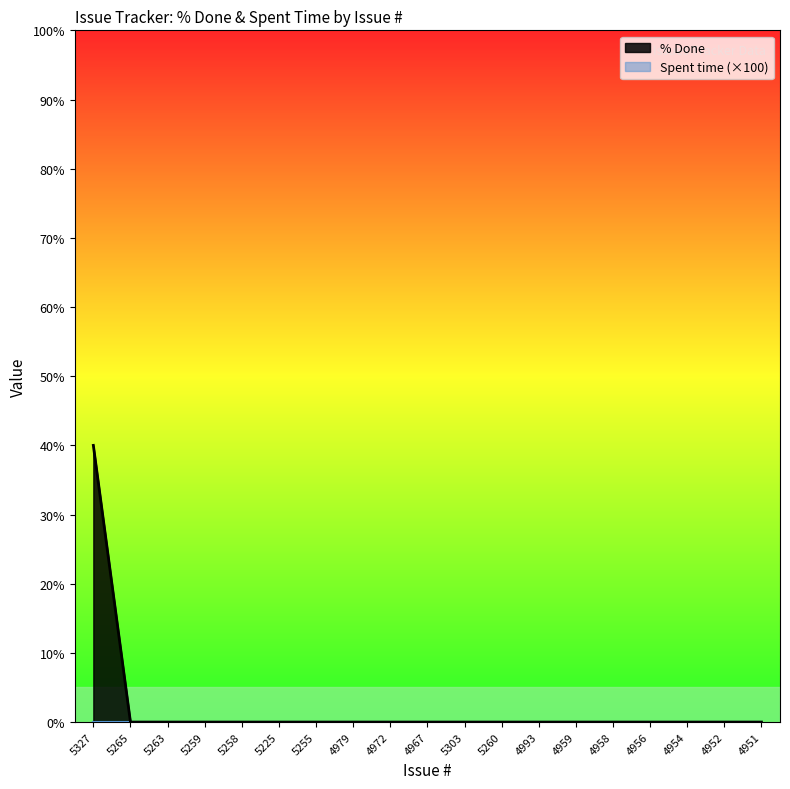

True or false: the data shows 0 at 4959.

True